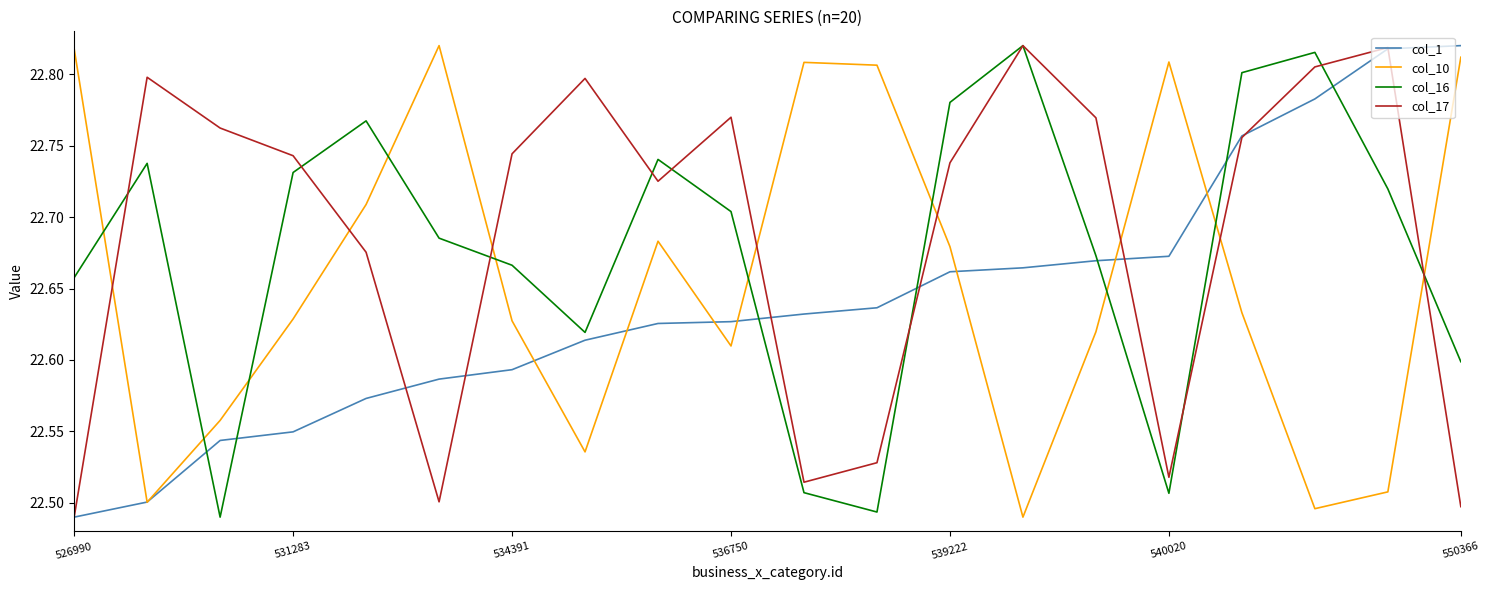

How many series are shown in this chart?

4